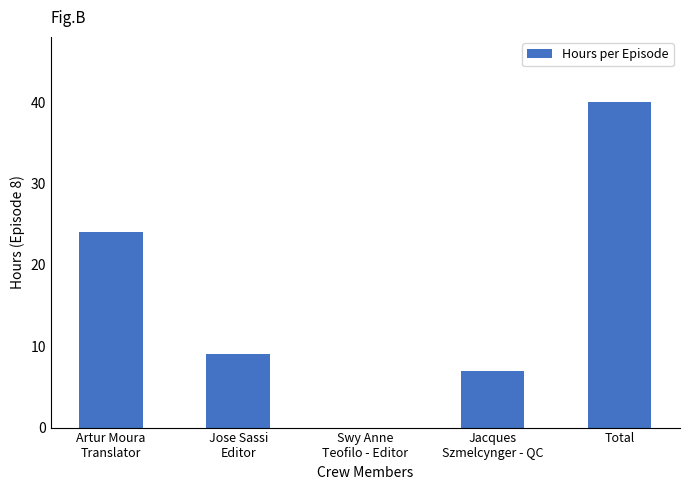

What is the sum of the values at Total and Artur Moura
Translator?

64